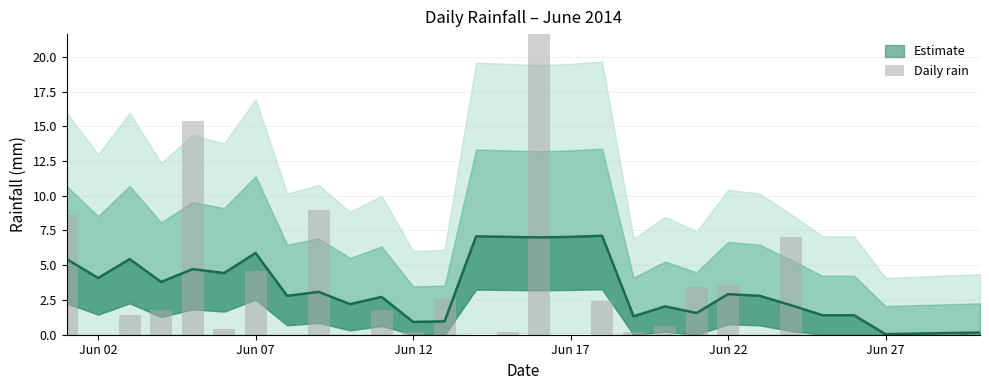

Between Jun 17 and 11, which is larger?

Jun 17